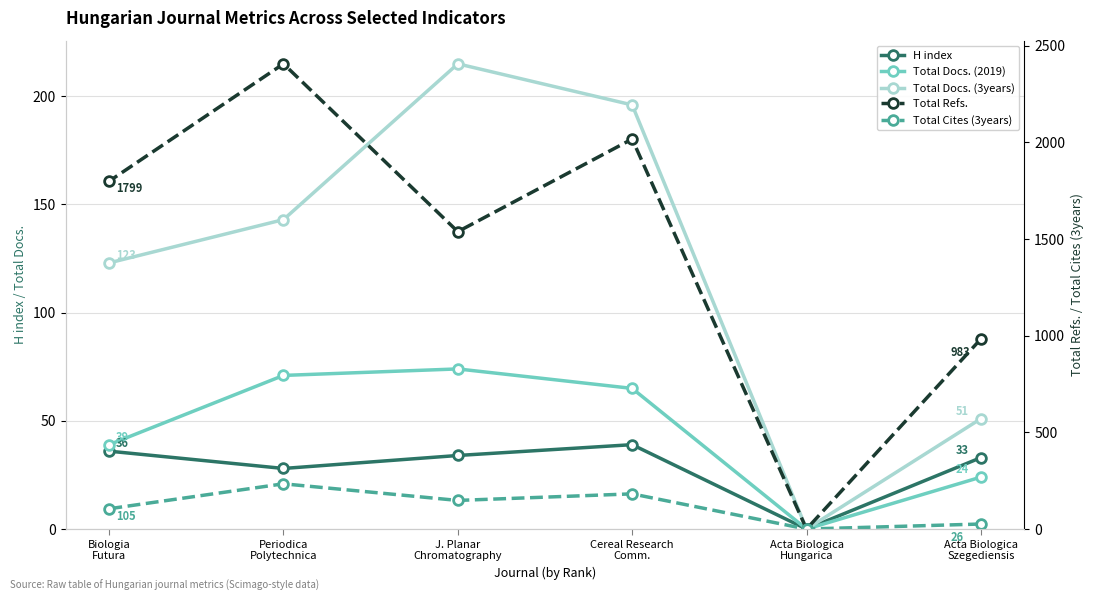

In Total Cites (3years), how many points are higher than both neighbors (excluding endpoints)?

2